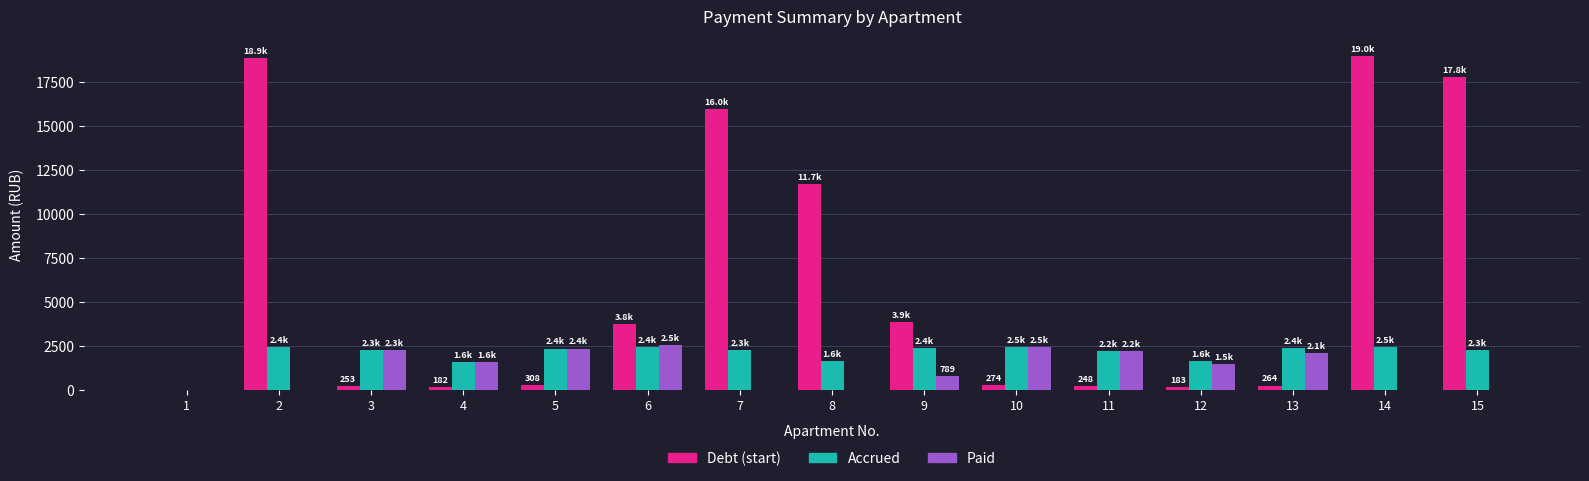

What is the greatest value displayed?

18989.0